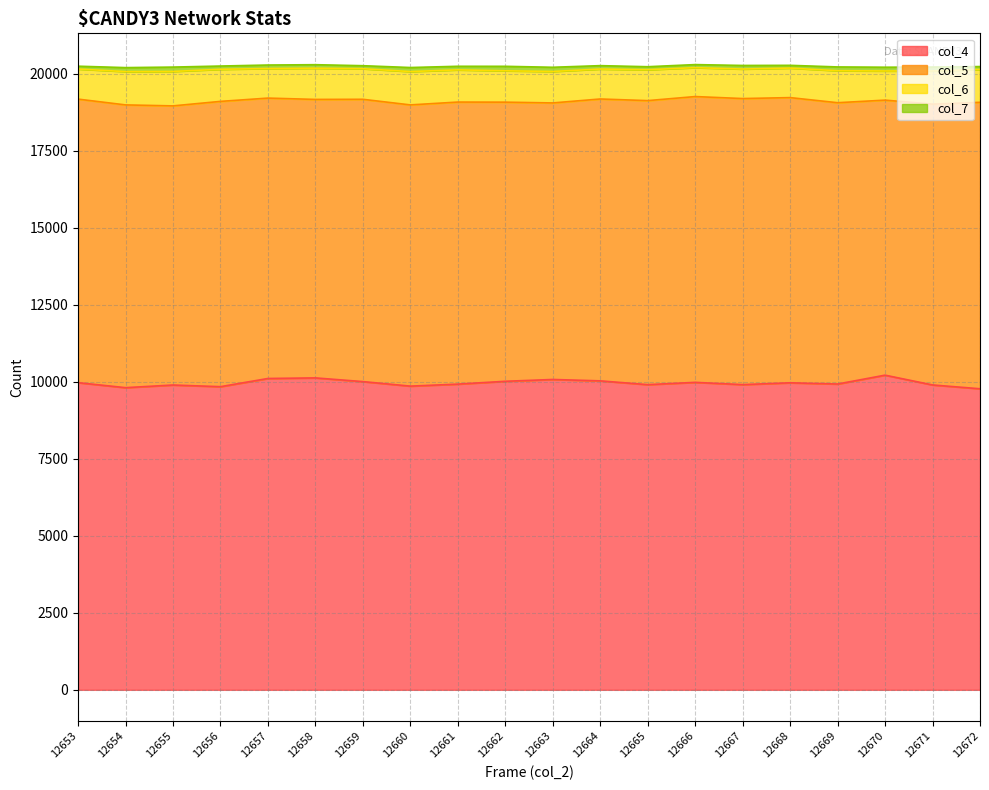

Is the value of col_6 at 12661 greater than the value of col_7 at 12661?

Yes